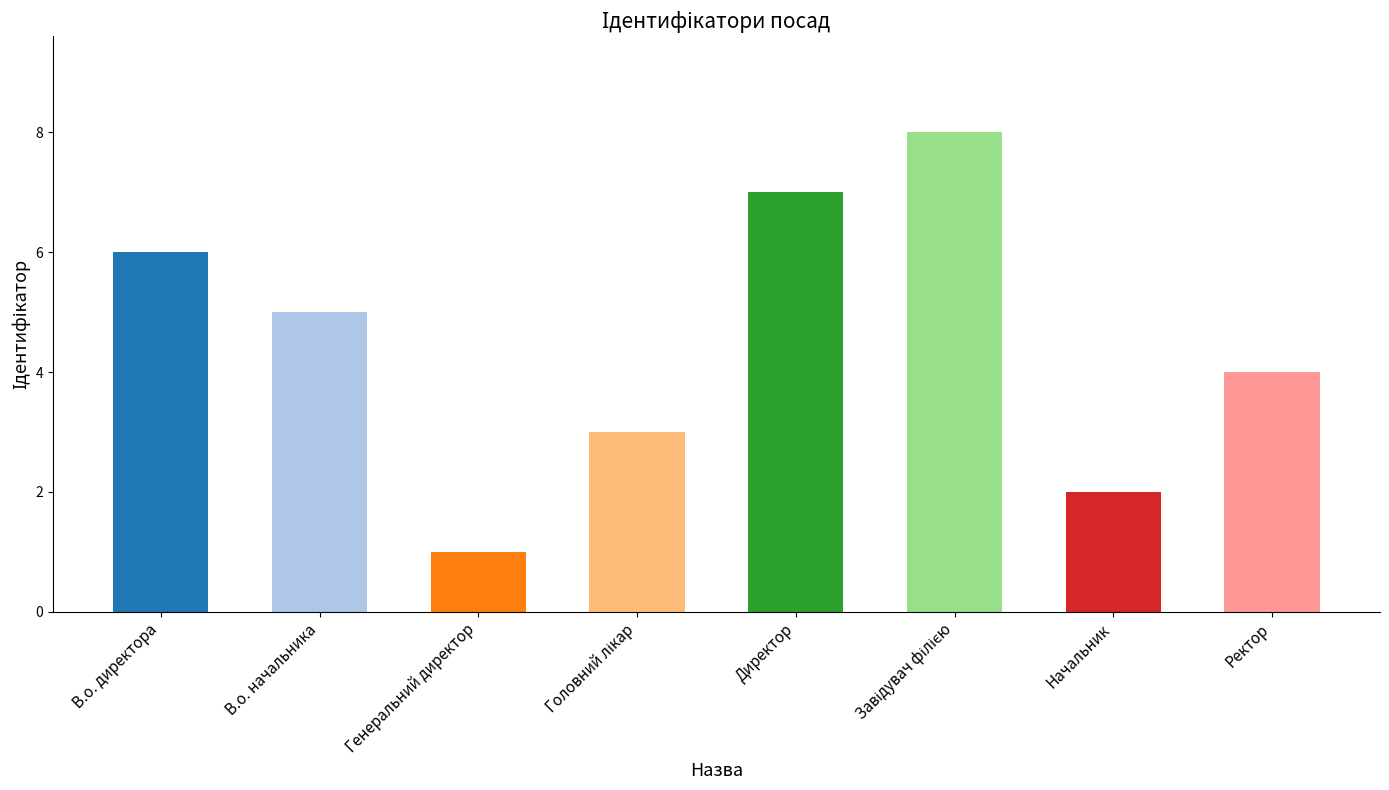

How many data points are less than 5?

4